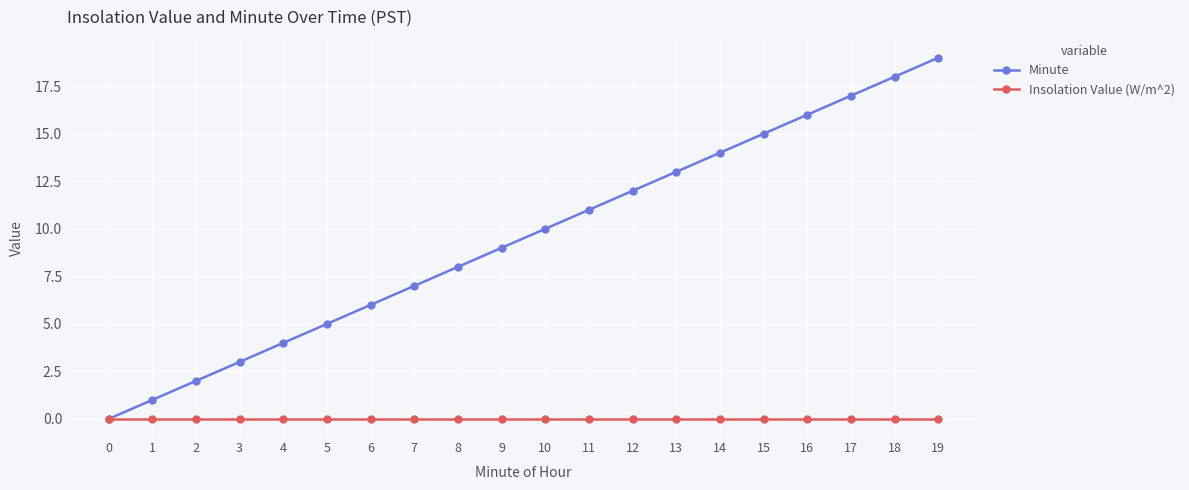

True or false: Minute has a value of 3 at 3.

True